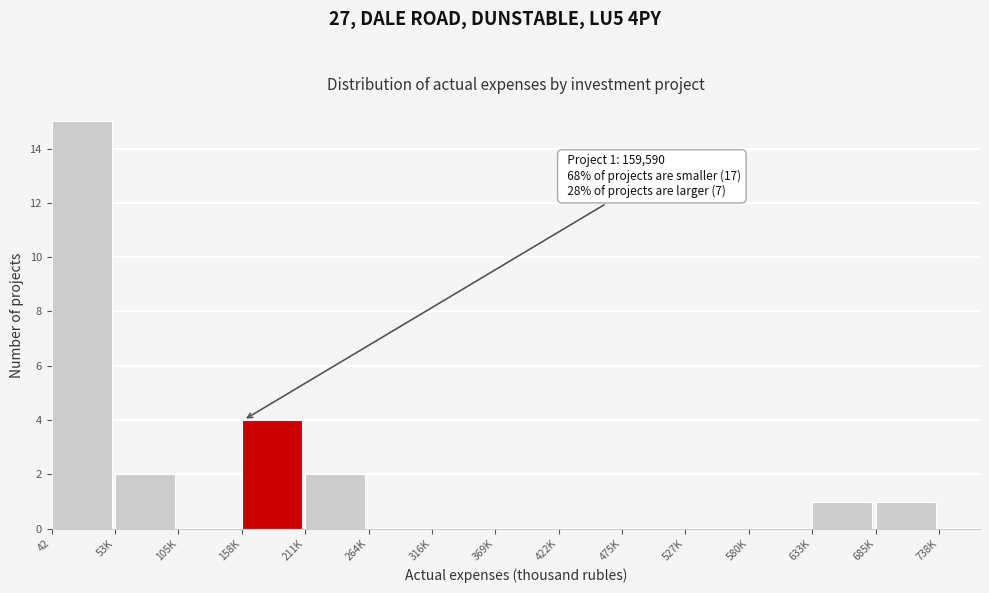

Reading left to right, what are all the values shown in this chart?

42=15	53K=2	105K=0	158K=4	211K=2	264K=0	316K=0	369K=0	422K=0	475K=0	527K=0	580K=0	633K=1	685K=1